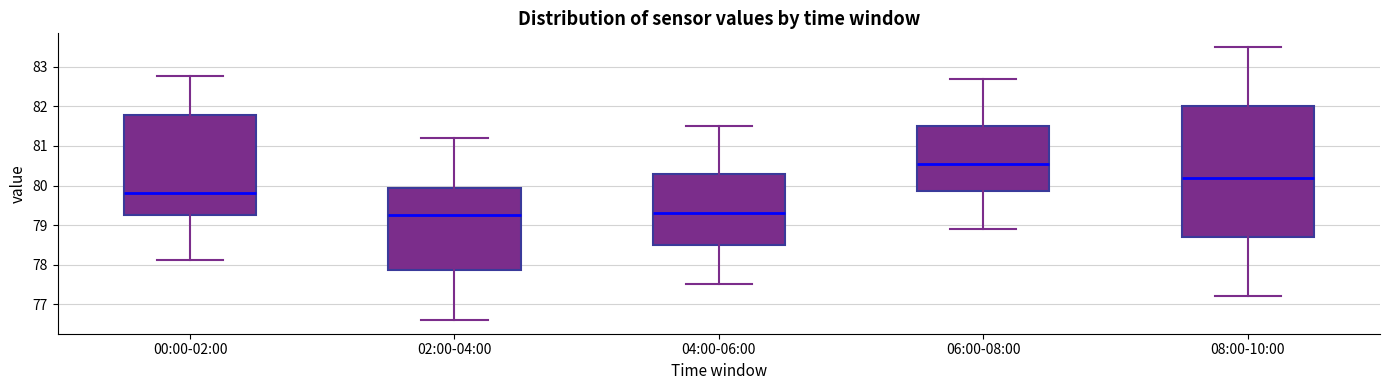

Comparing the boxes themselves (not the whiskers), which one is the tallest?

08:00-10:00